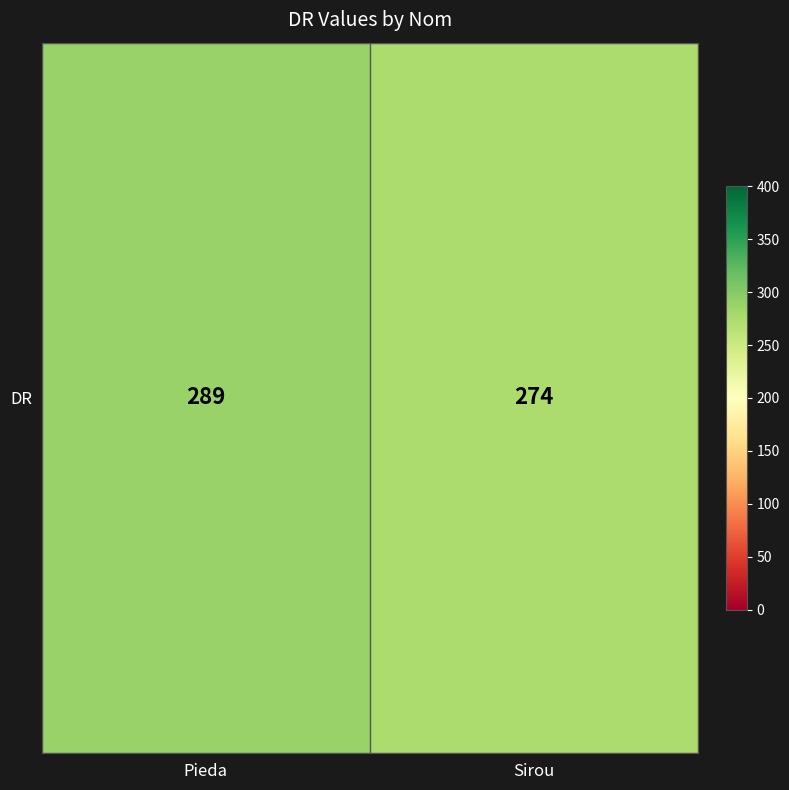

Reading left to right, extract all data points from this chart.

Pieda=289	Sirou=274